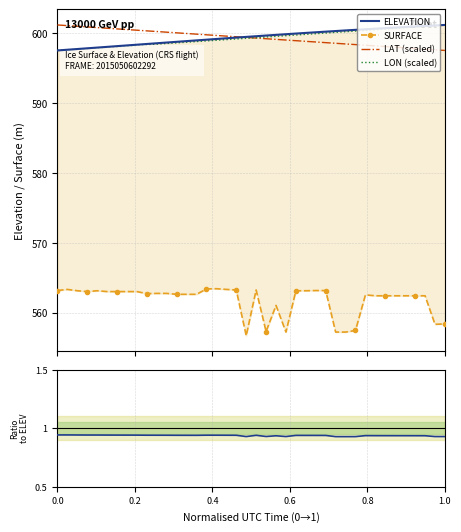

What is the sum of all LAT (scaled) values?

23973.7